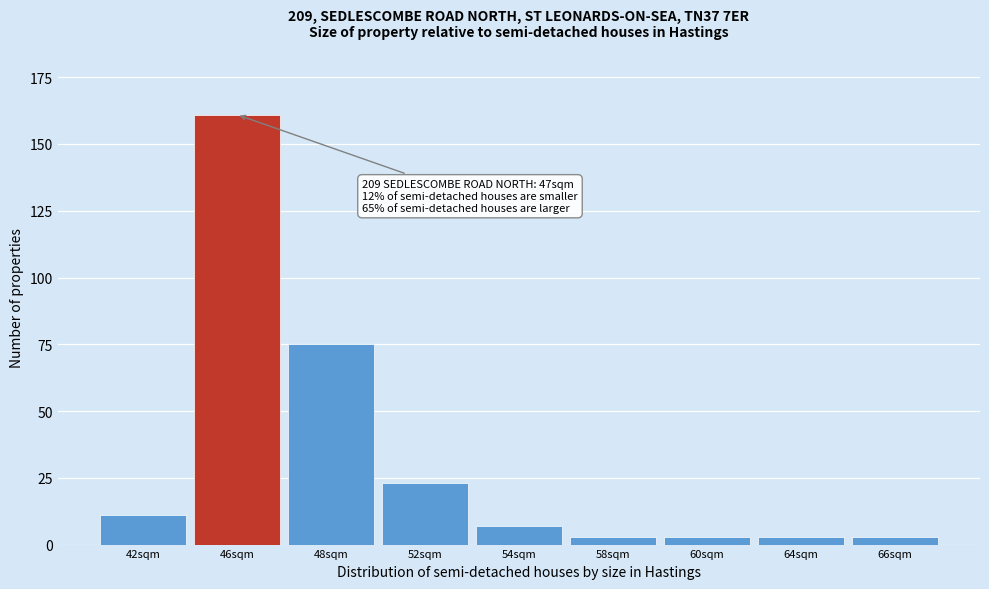

Reading left to right, transcribe all the data shown in this chart.

11	161	75	23	7	3	3	3	3